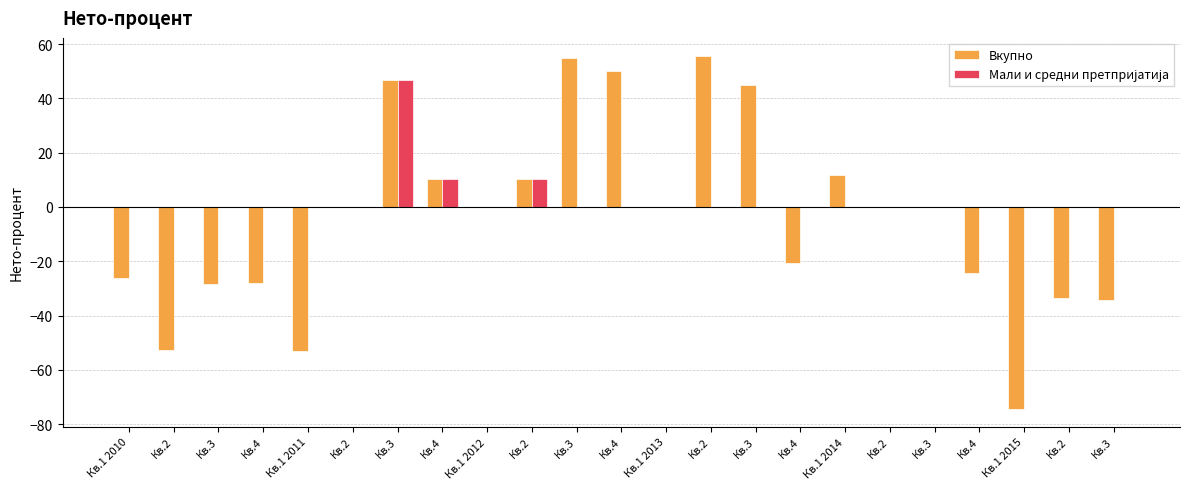

Which series changed the most between Кв.2 and Кв.1 2014?

Вкупно